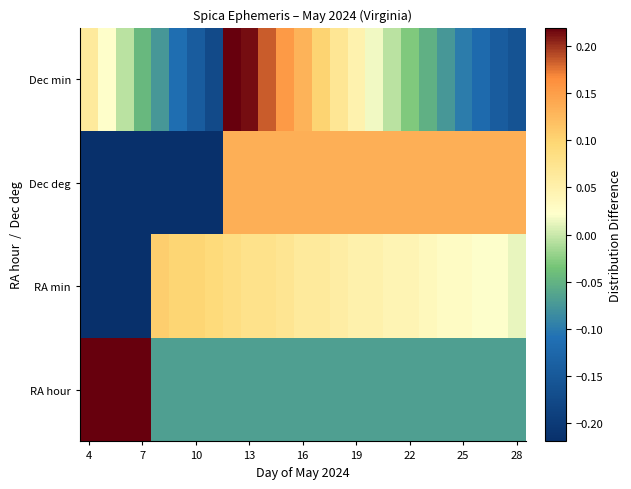

Count the number of data series in this chart.

4